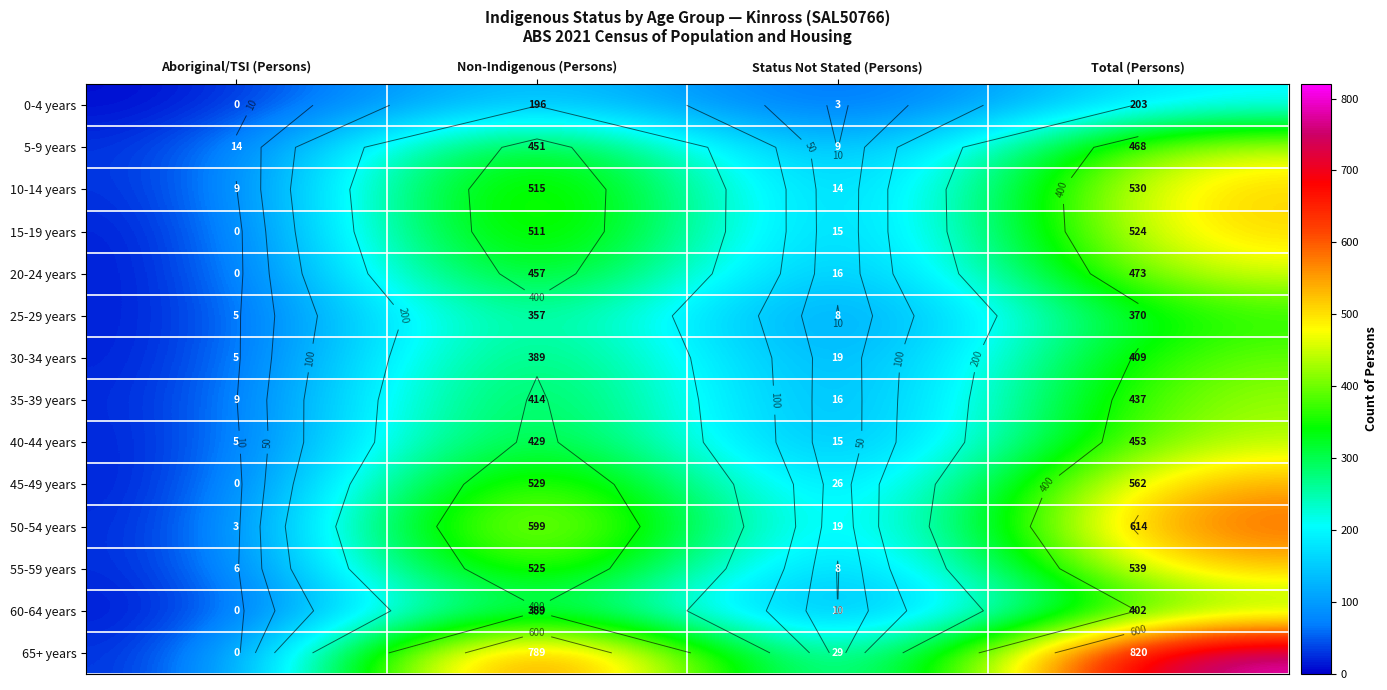

True or false: 25-29 years has a value of 141 at Non-Indigenous (Persons).

False